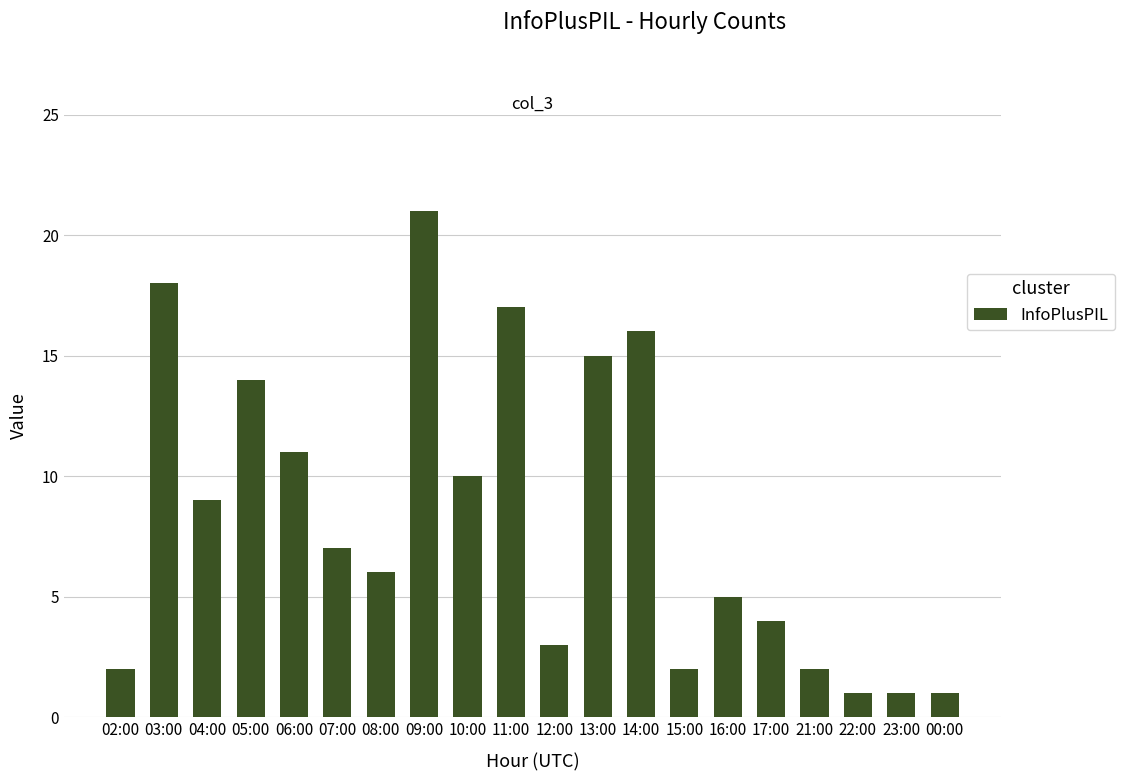

At which category does the chart reach its peak across all series?

09:00